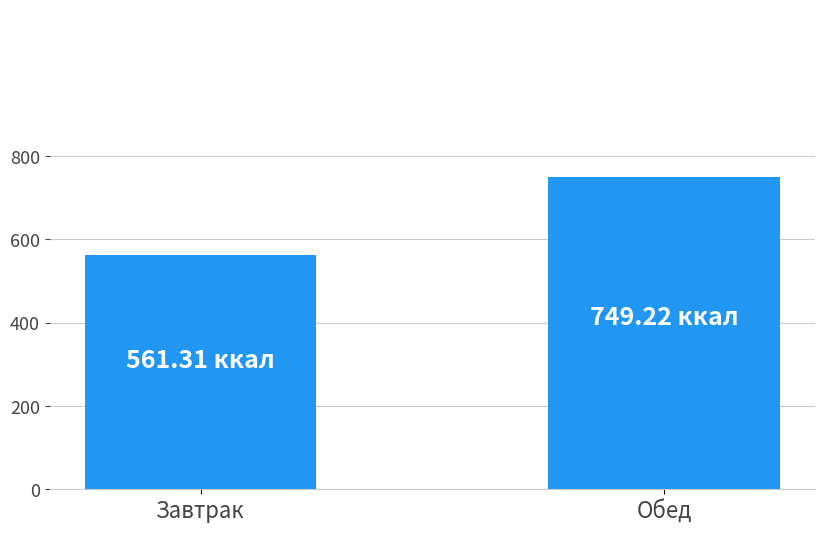

What is the difference between the values at Обед and Завтрак?

187.9